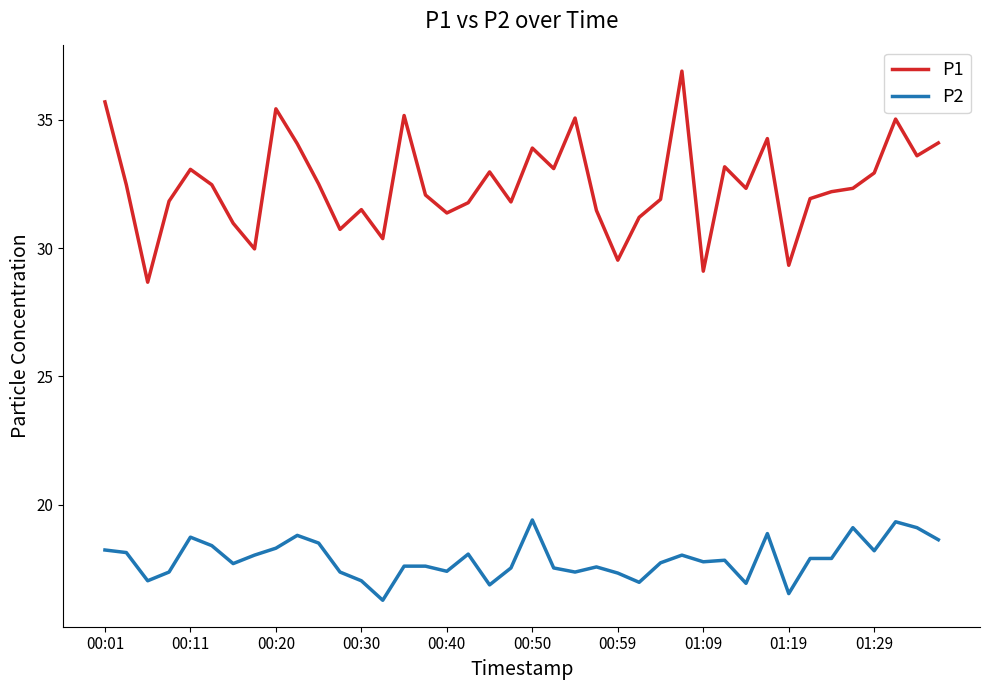

List the series in order of their peak value, highest first.

P1, P2